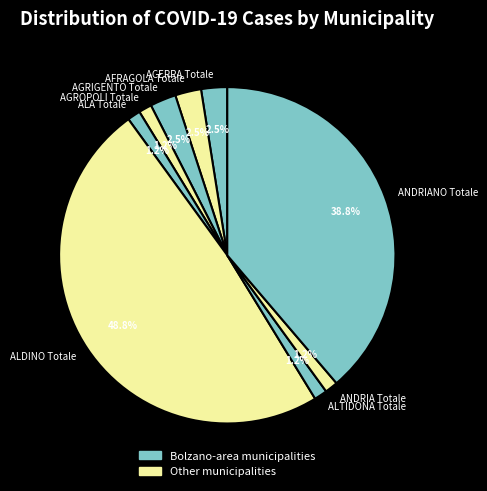

Combined, what portion of the pie is AFRAGOLA Totale and AGRIGENTO Totale?

5.0%